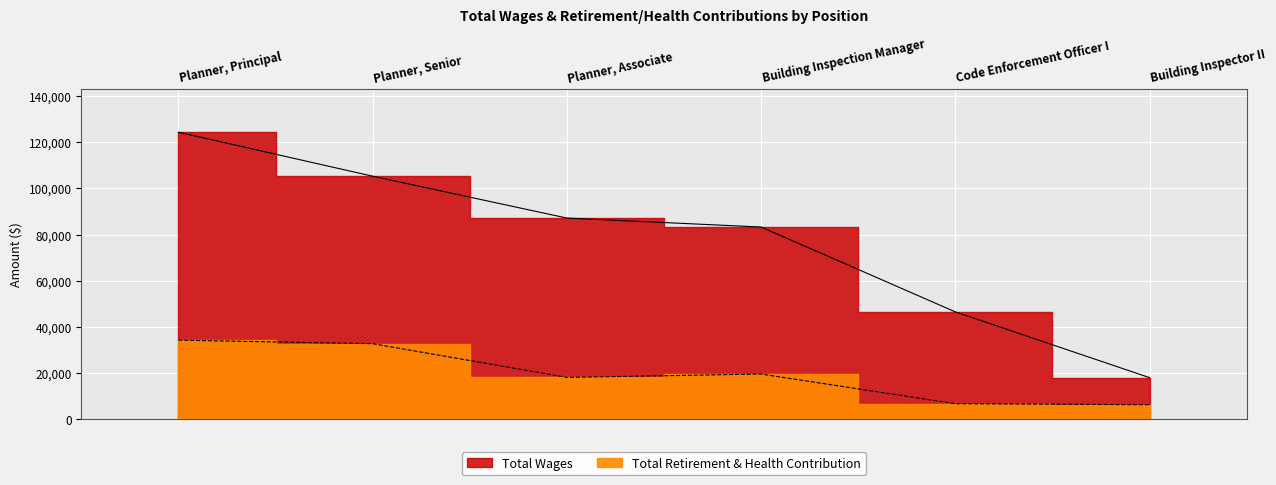

What is the sum of the Total Retirement & Health Contribution values at Planner, Associate and Building Inspector II?

24488